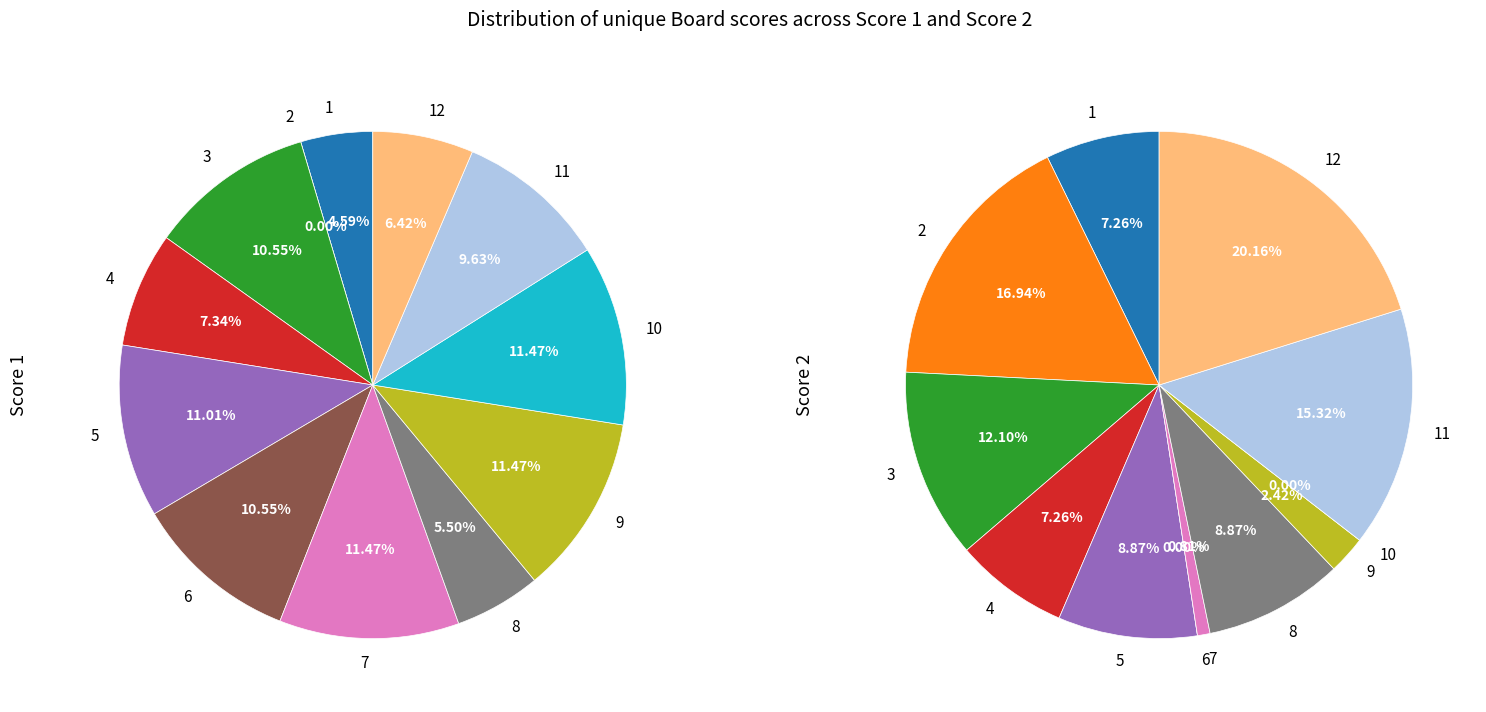

To the nearest percent, what percentage of the pie is 12?

20%